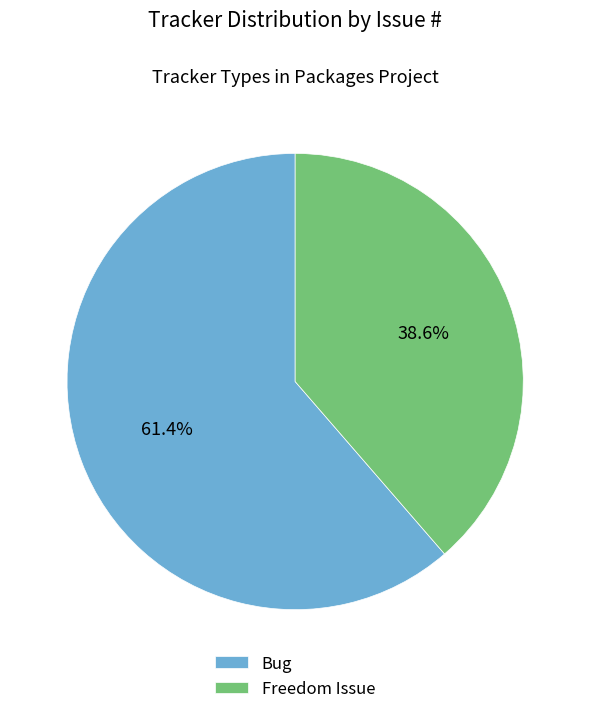

What percentage is the Bug slice, to the nearest percent?

61%